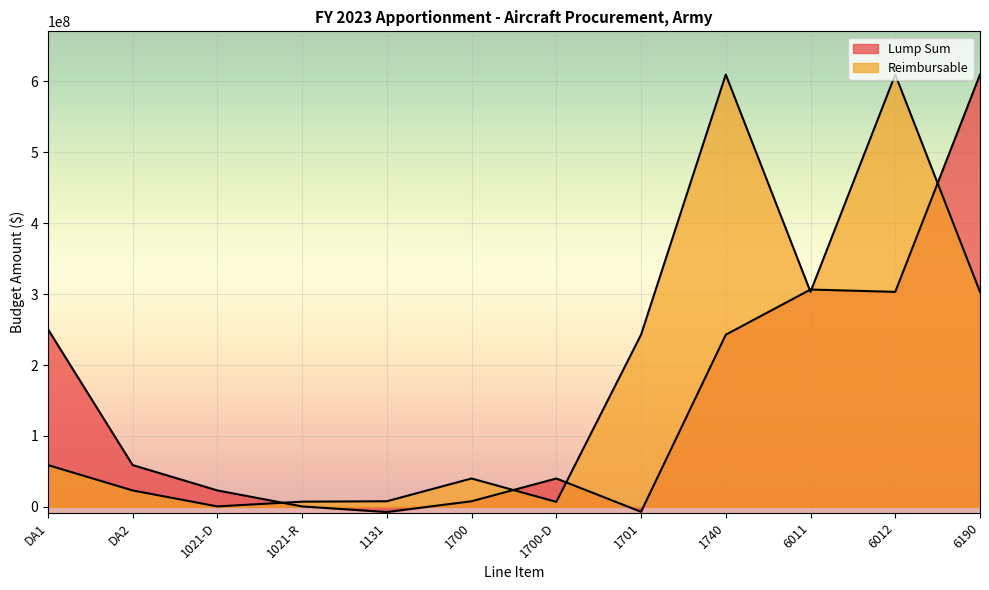

What is the sum of all Reimbursable values?

2213418216